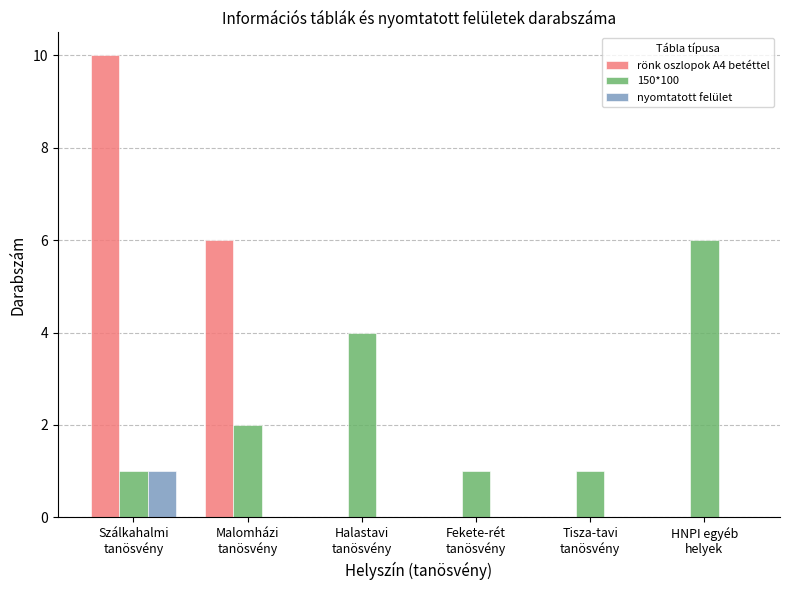

How many nyomtatott felület values are between 0 and 1?

6